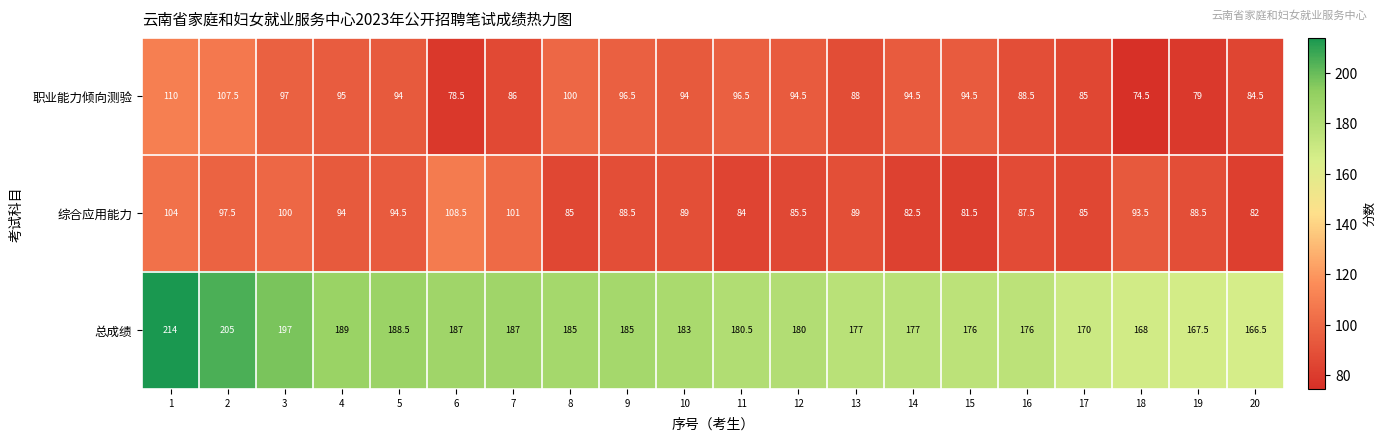

Where is 总成绩 nearest to the value 190?

4